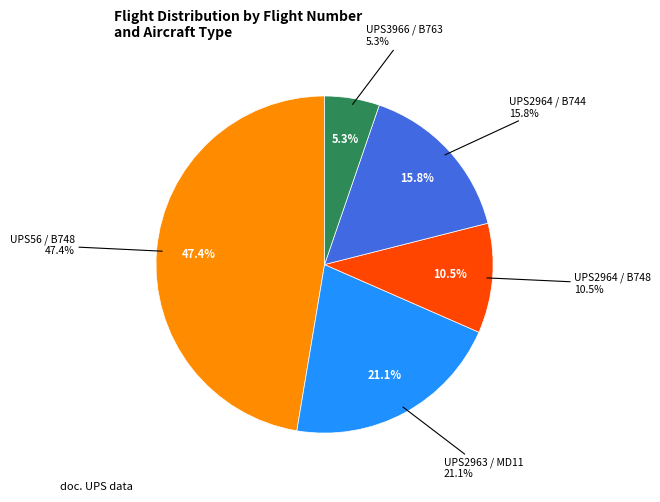

Which slice is the largest?

UPS56 / B748